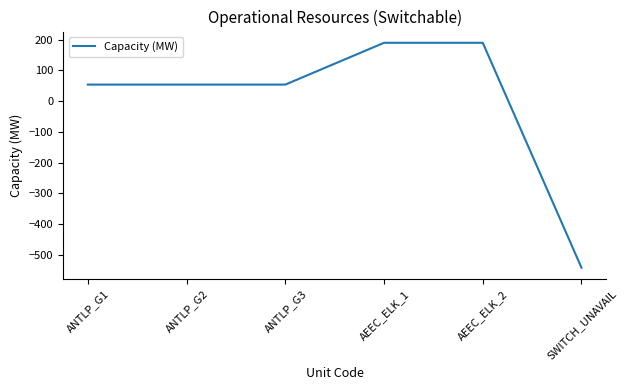

What value does the data have at SWITCH_UNAVAIL, to the nearest 100?

-500